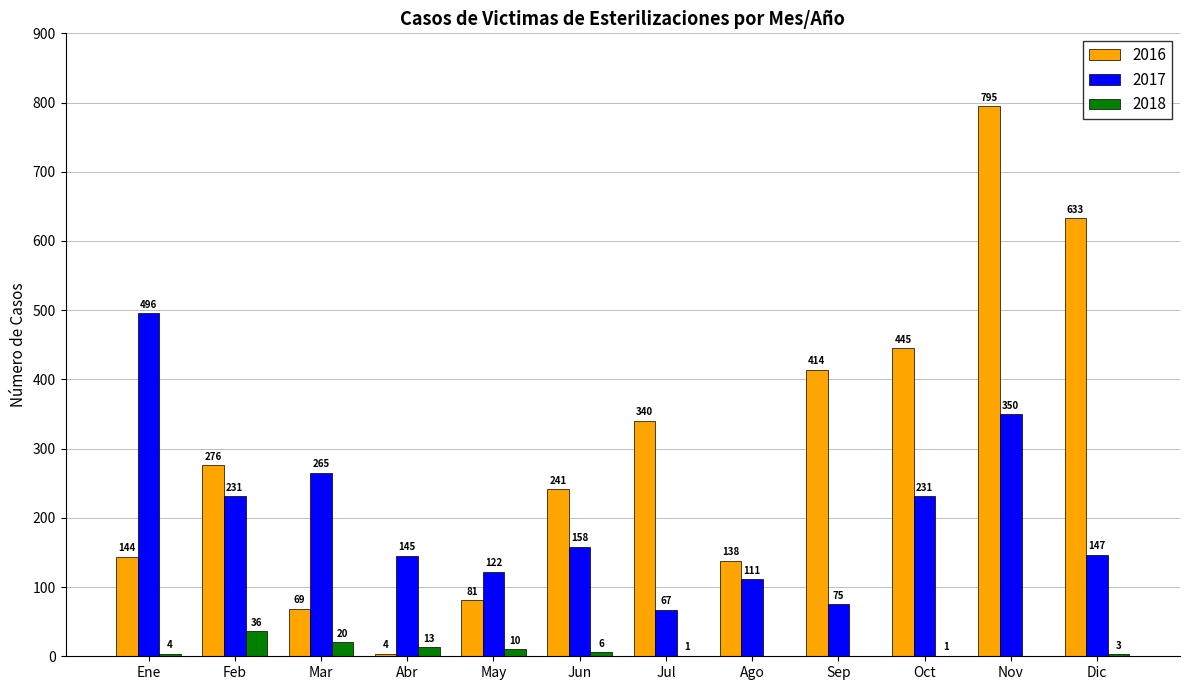

At which label does 2017 reach its peak?

Ene